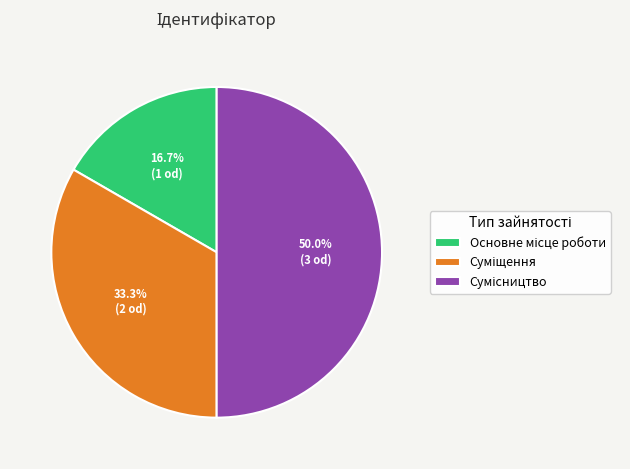

What percentage do Сумісництво and Суміщення together represent?

83.3%